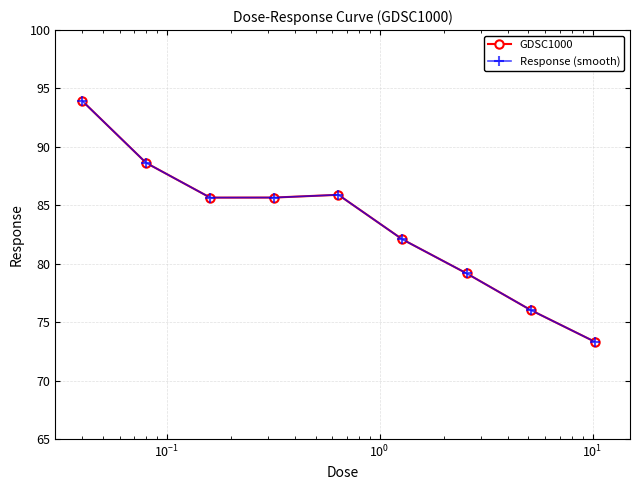

Does the chart have visible grid lines?

Yes